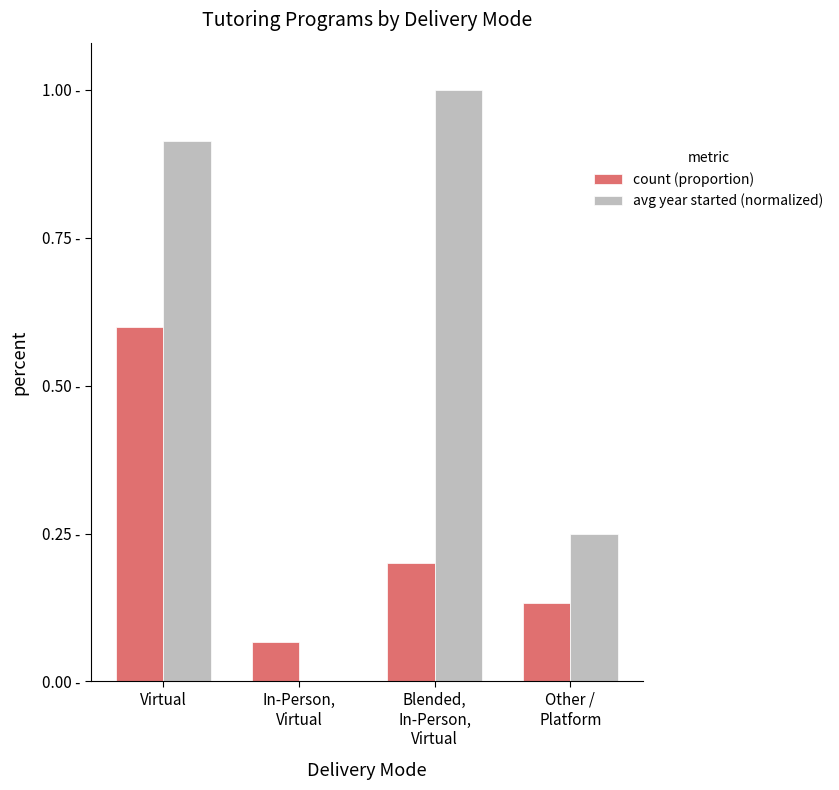

At which category is the sum across all series the highest?

Virtual